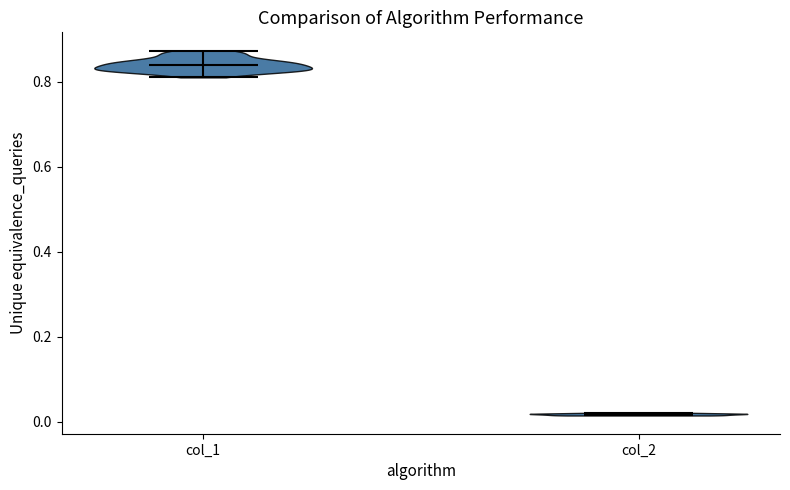

Reading left to right, read every violin against the y-axis: where its median line is, and the lowest and highest points it reaches. The values are not printed on the chart, so give them approximately, as read against the axis.

col_1: median line 0.84, lowest point 0.82, highest point 0.88
col_2: median line 0.02, lowest point 0.02, highest point 0.02